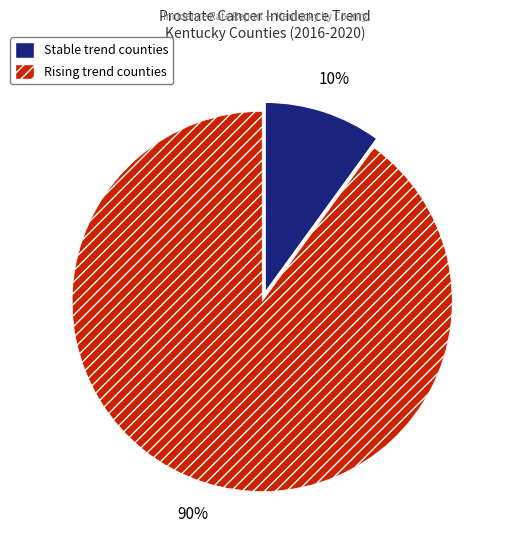

To the nearest percent, what is the difference between the largest and smallest slice percentages?

80%